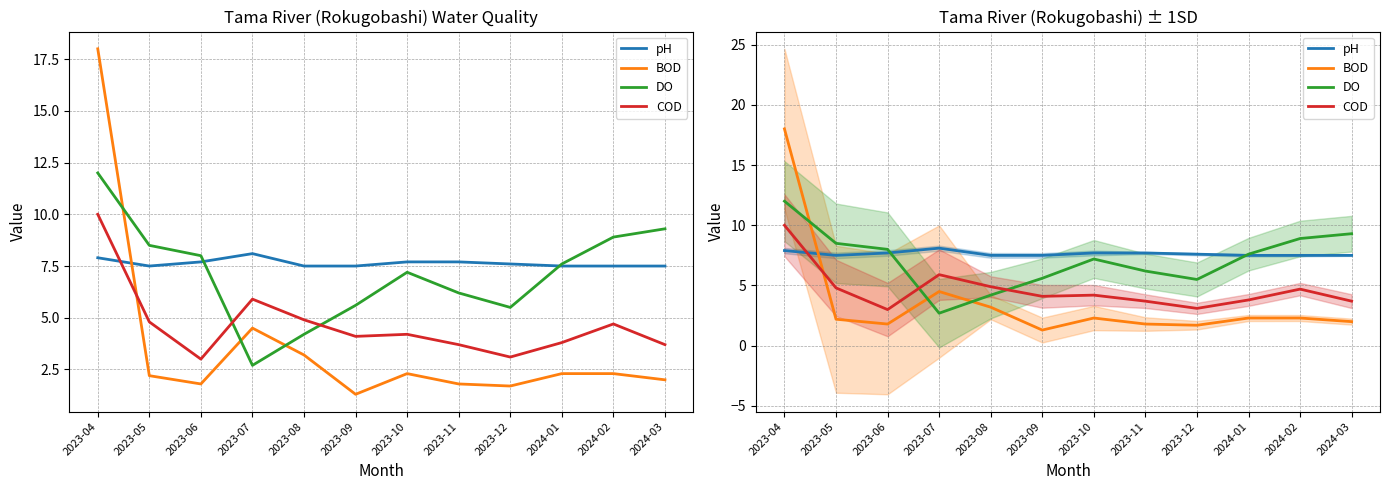

How many values in the BOD series are below 2?

4